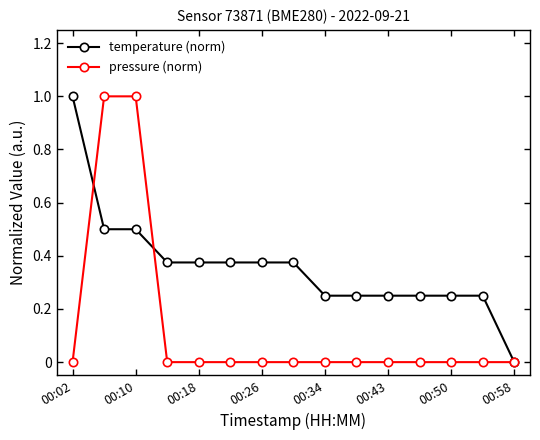

What are all the series names shown in the legend?

temperature (norm), pressure (norm)